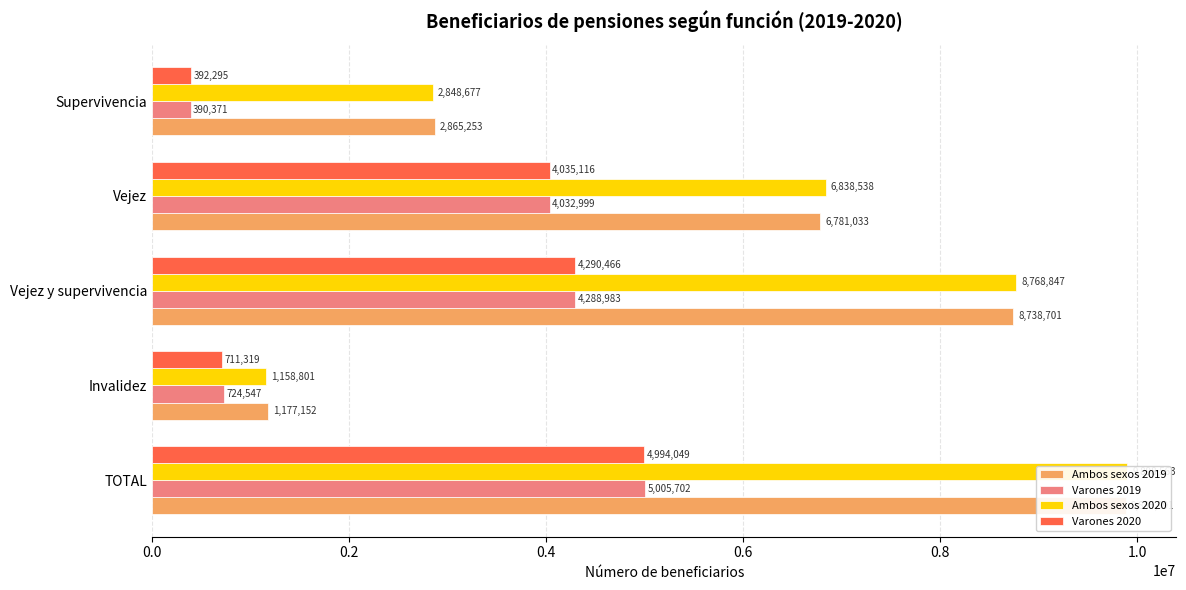

Count the Ambos sexos 2019 values in the range 2865253 to 8738701.

3